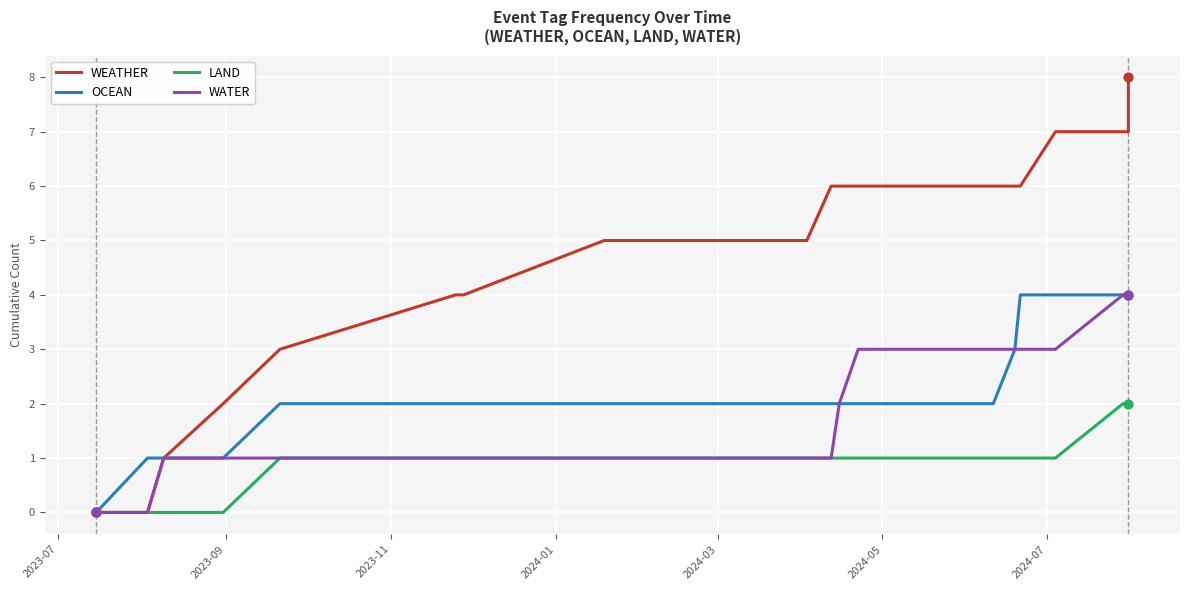

Which series contains the lowest Y value?

WEATHER